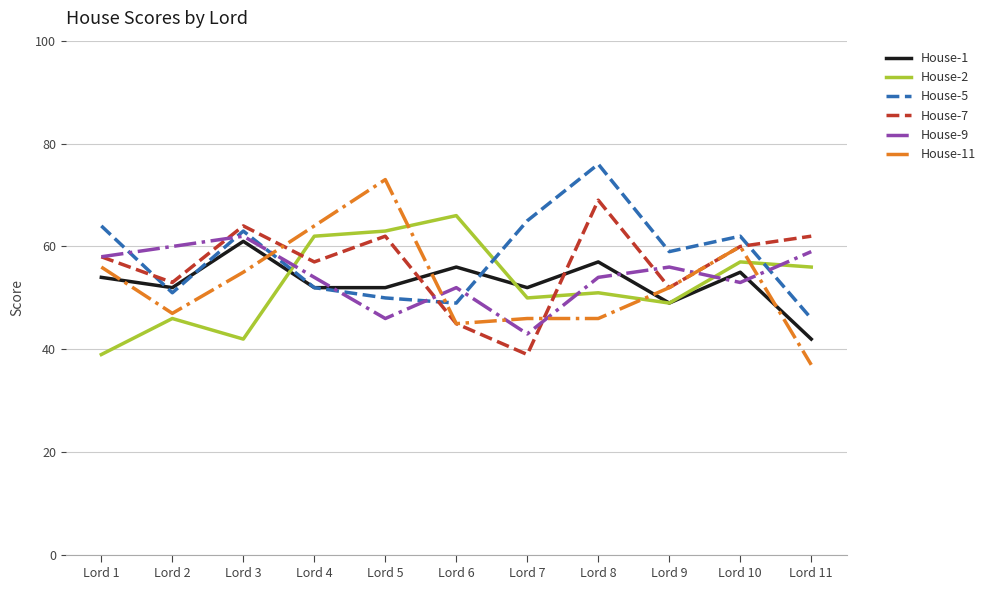

What is the maximum value shown in the chart?

76